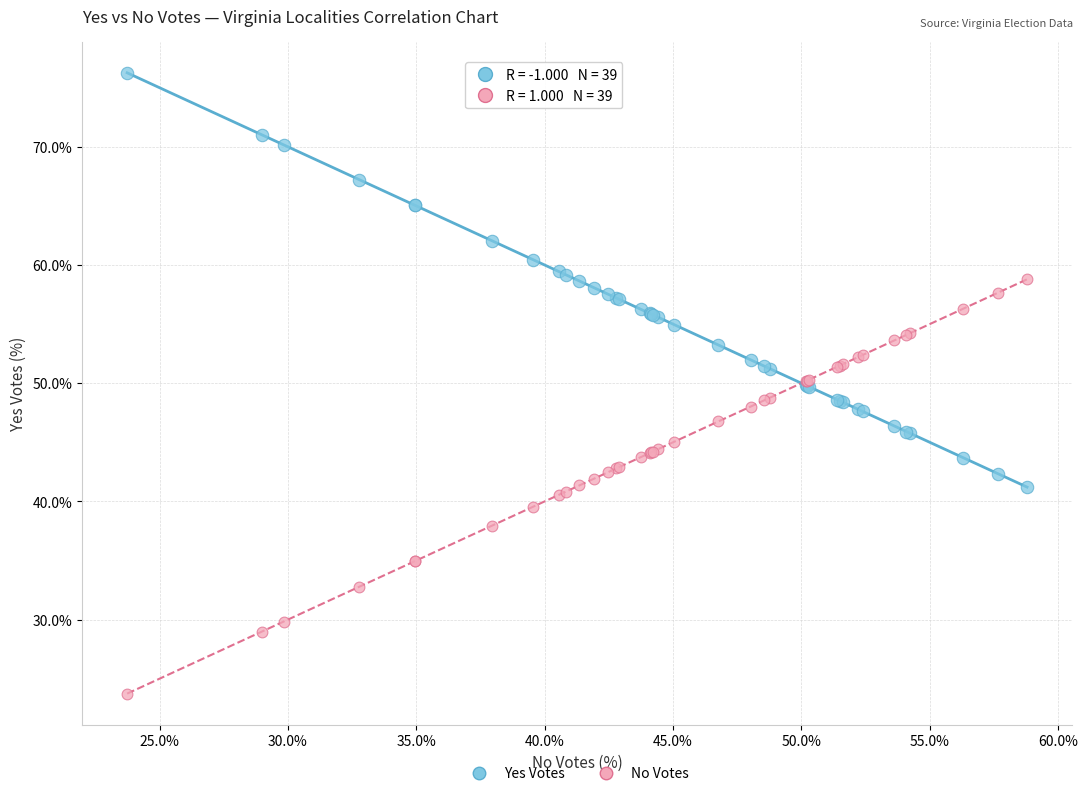

Which series contains the highest Y value?

Yes Votes